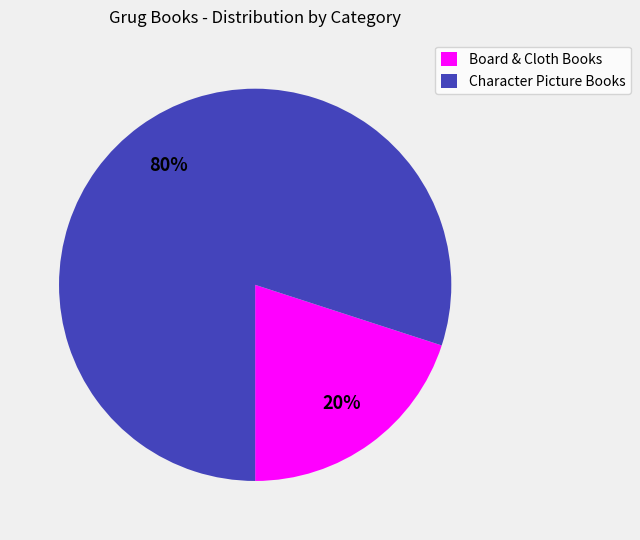

Between Character Picture Books and Board & Cloth Books, which is larger?

Character Picture Books